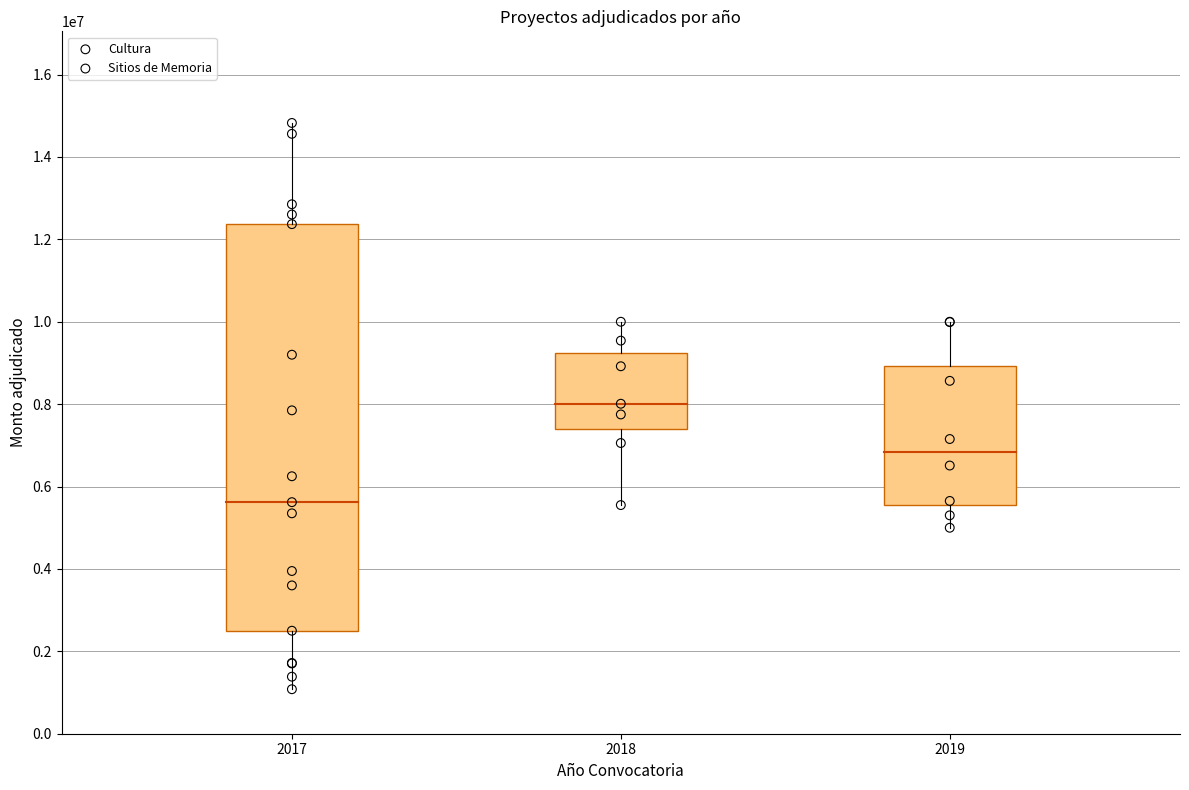

Which series reaches the maximum Y coordinate?

Sitios de Memoria